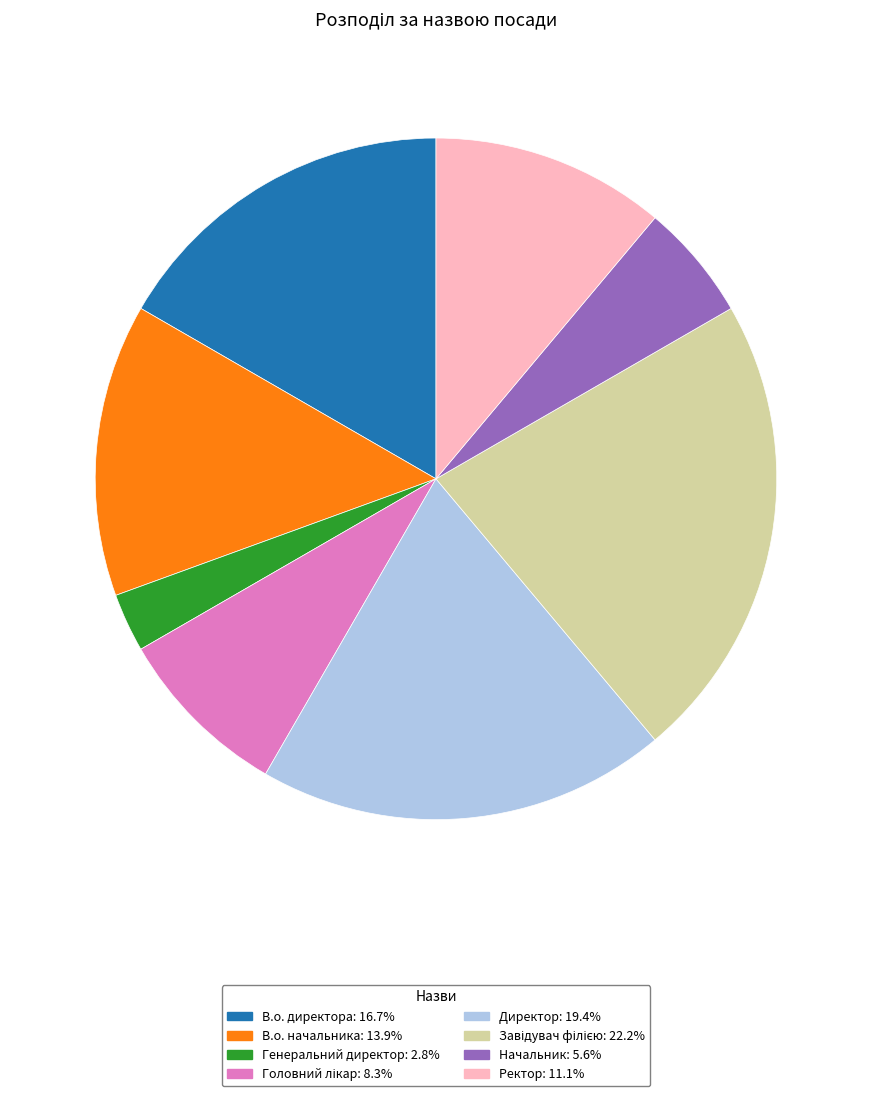

What is the ratio of the value at В.о. начальника: 13.9% to the value at В.о. директора: 16.7%?

0.8